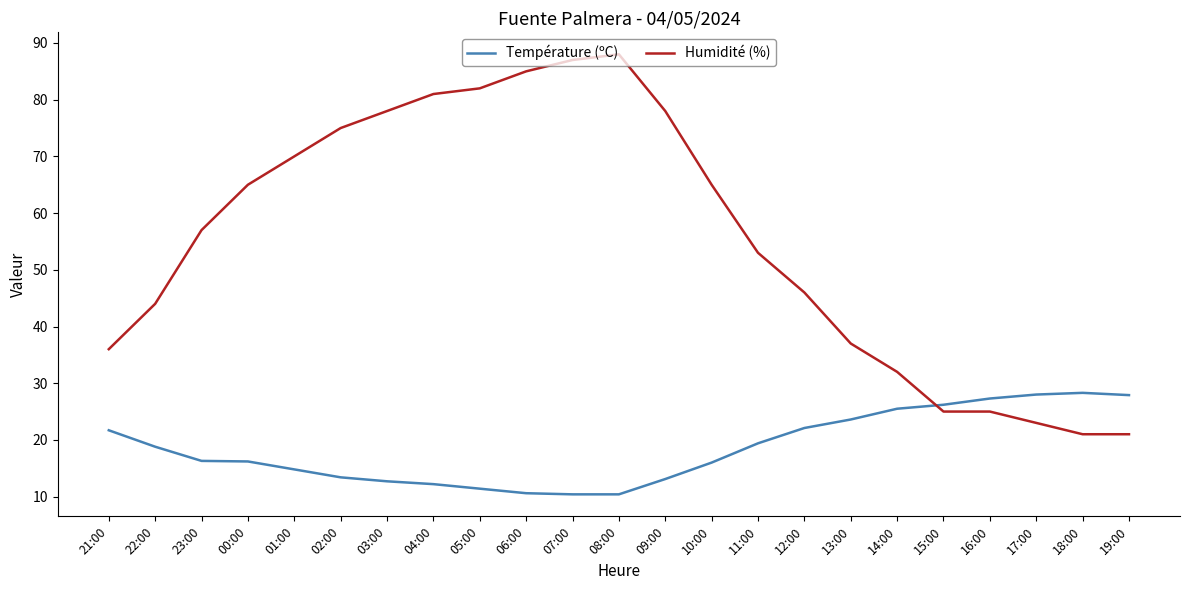

Is the value of Humidité (%) at 00:00 greater than the value of Température (ºC) at 13:00?

Yes